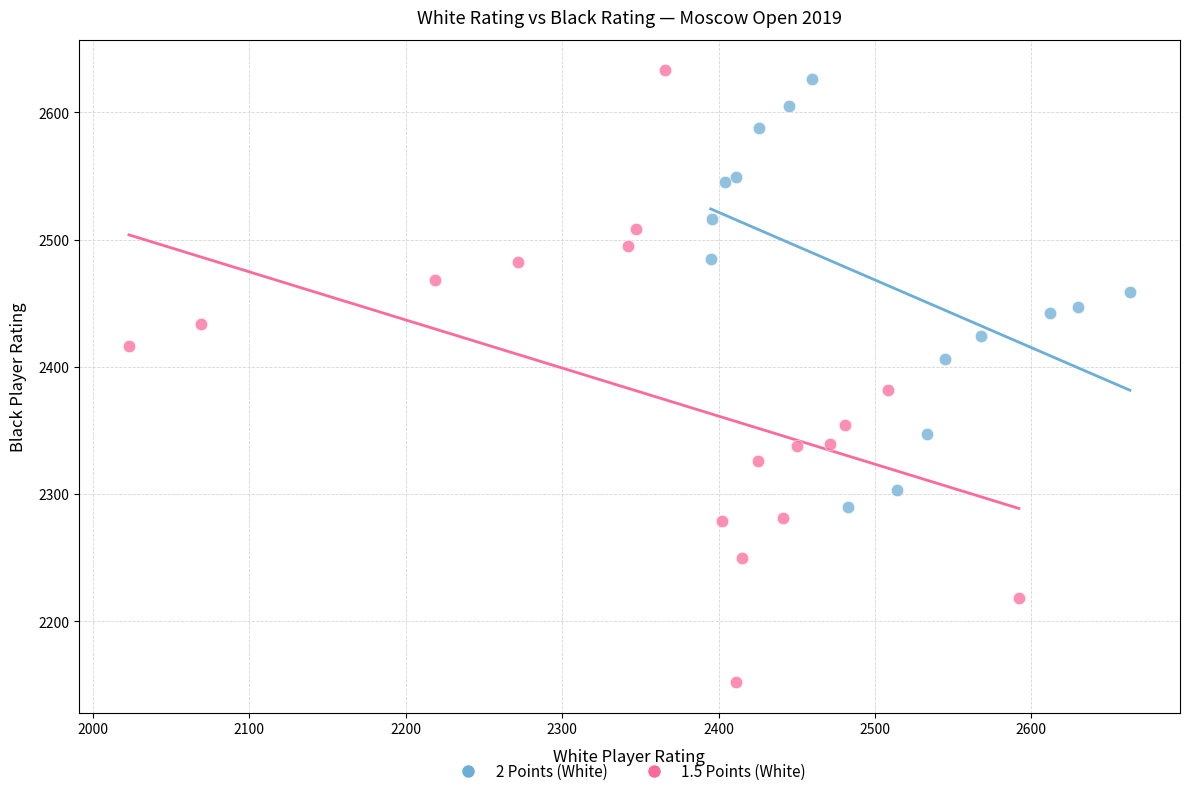

Which series reaches the maximum Y coordinate?

1.5 Points (White)